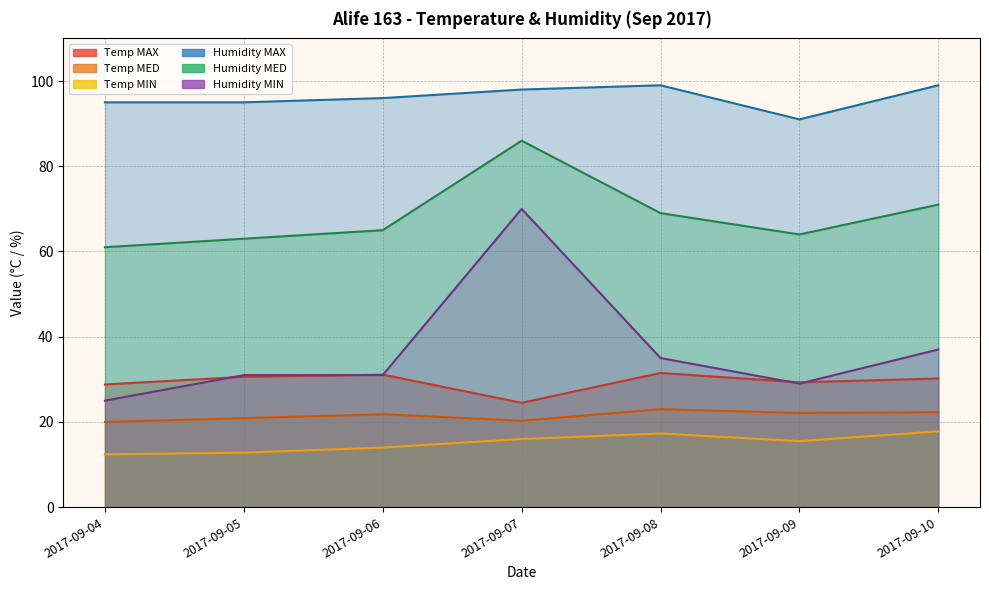

What is the spread (max minus min) of values at 2017-09-09?

75.5